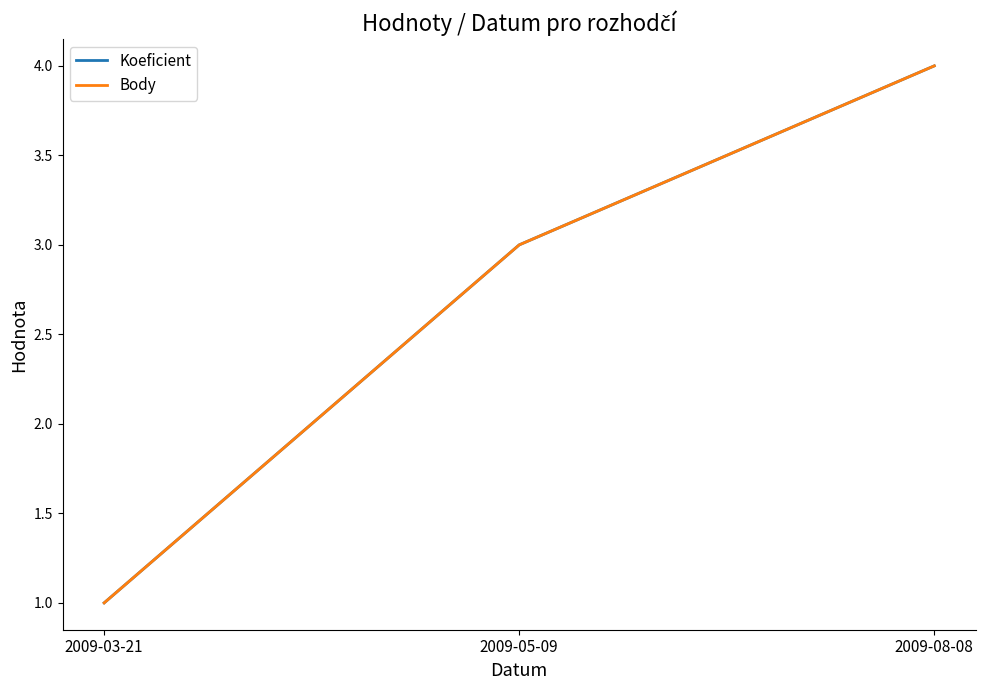

What is the value of the Koeficient point at the 2nd from the left?

3